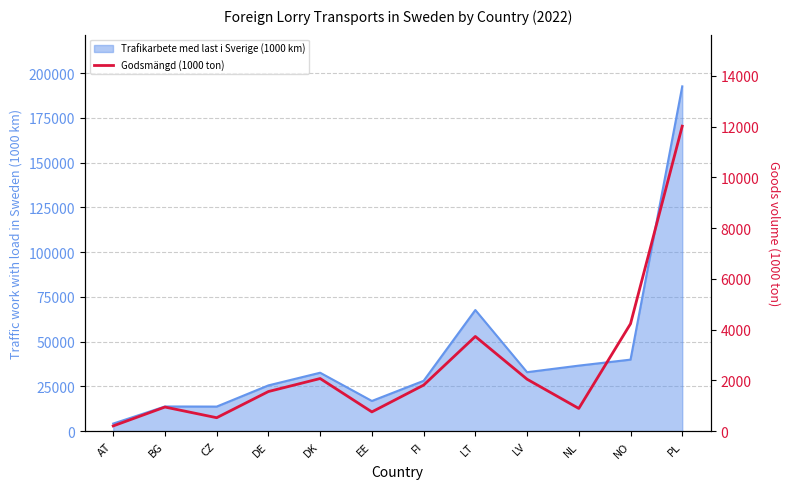

The value at AT is 79. True or false?

False